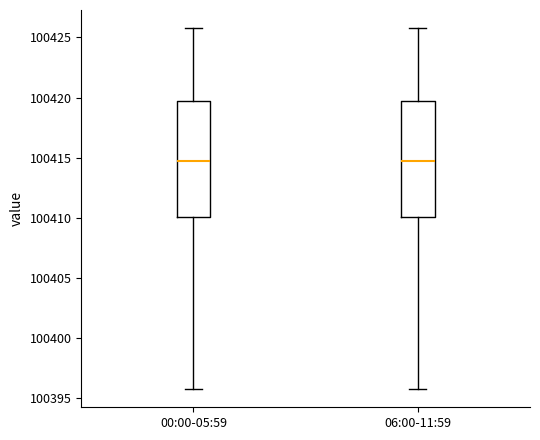

Where is the lower edge of the box for 06:00-11:59 on the y-axis? The values are not printed on the chart, so give them approximately, as read against the axis.

100410.0